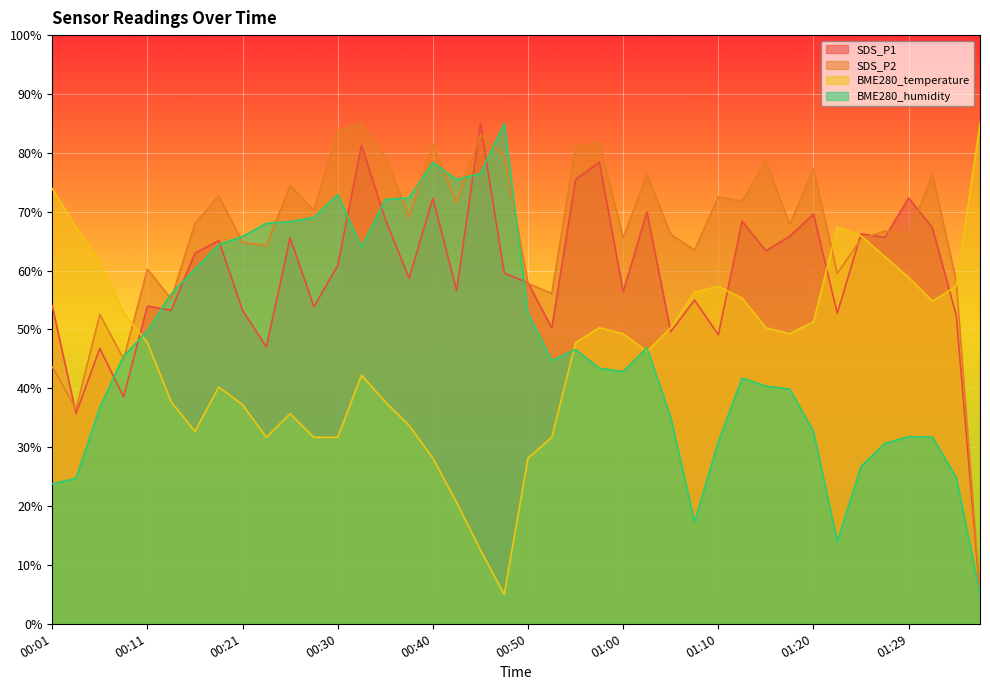

At which label does BME280_humidity reach its peak?

00:47